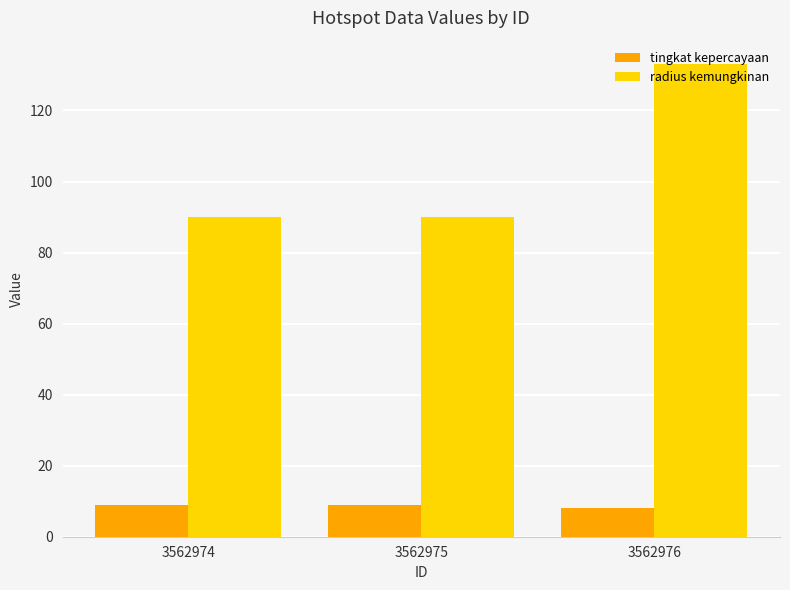

At 3562974, list the series in order from largest to smallest.

radius kemungkinan, tingkat kepercayaan